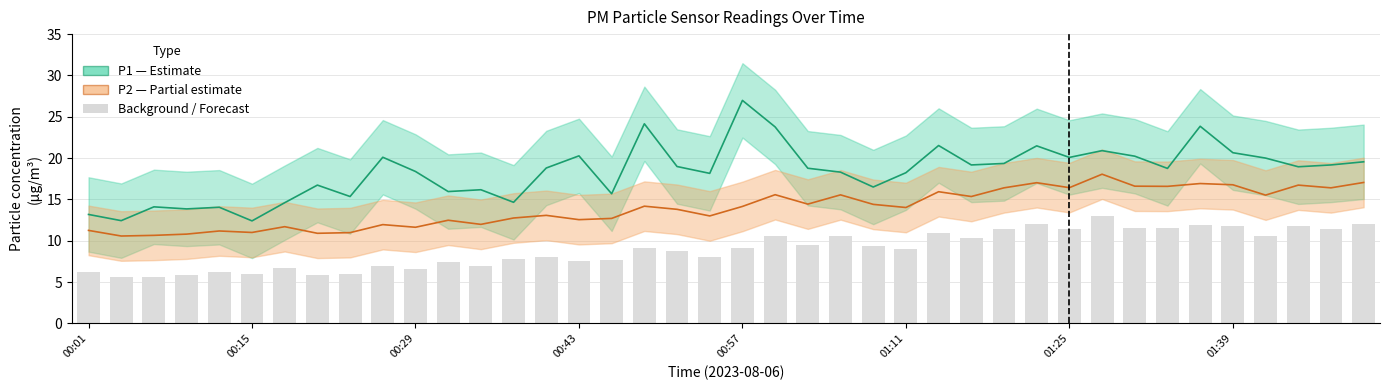

Where does the Background bars series first go above 9?

17